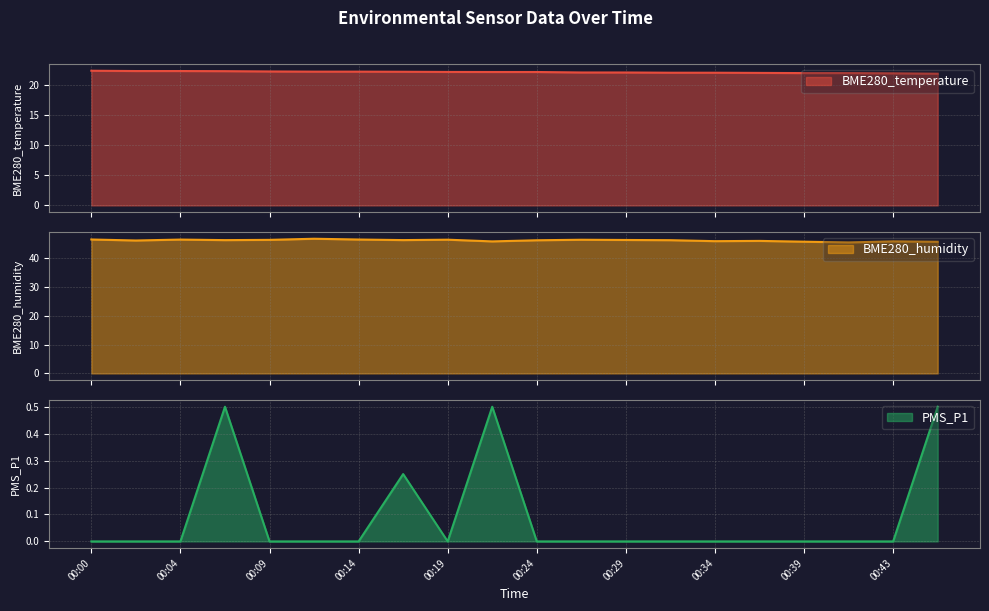

Reading left to right, extract all data points from this chart.

BME280_temperature: 22.3	22.3	22.3	22.3	22.2	22.2	22.2	22.2	22.1	22.1	22.1	22.0	22.0	22.0	22.0	22.0	21.9	21.9	21.9	21.8
BME280_humidity: 46.5	46.1	46.4	46.2	46.3	46.7	46.5	46.3	46.4	45.8	46.2	46.4	46.3	46.2	45.9	46.0	45.7	45.5	45.8	45.7
PMS_P1: 0.0	0.0	0.0	0.5	0.0	0.0	0.0	0.2	0.0	0.5	0.0	0.0	0.0	0.0	0.0	0.0	0.0	0.0	0.0	0.5